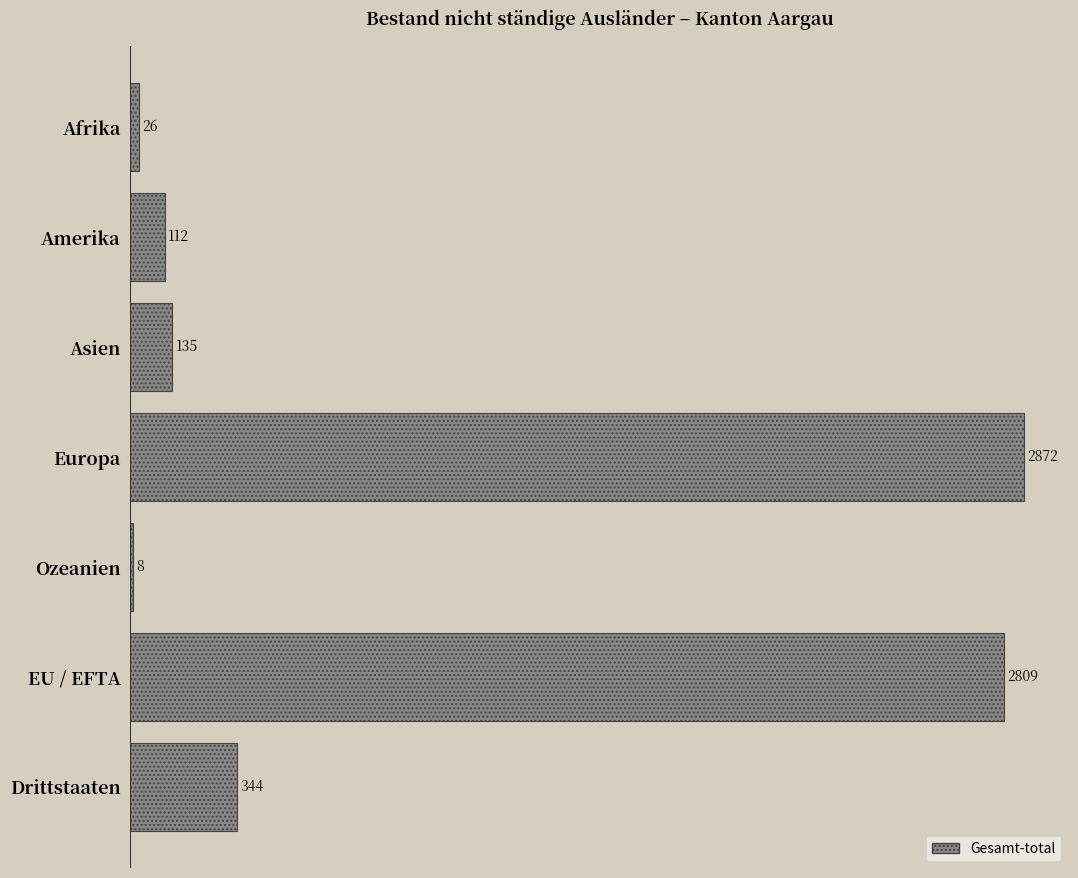

Reading top to bottom, what are all the values shown in this chart?

Afrika=26	Amerika=112	Asien=135	Europa=2872	Ozeanien=8	EU / EFTA=2809	Drittstaaten=344